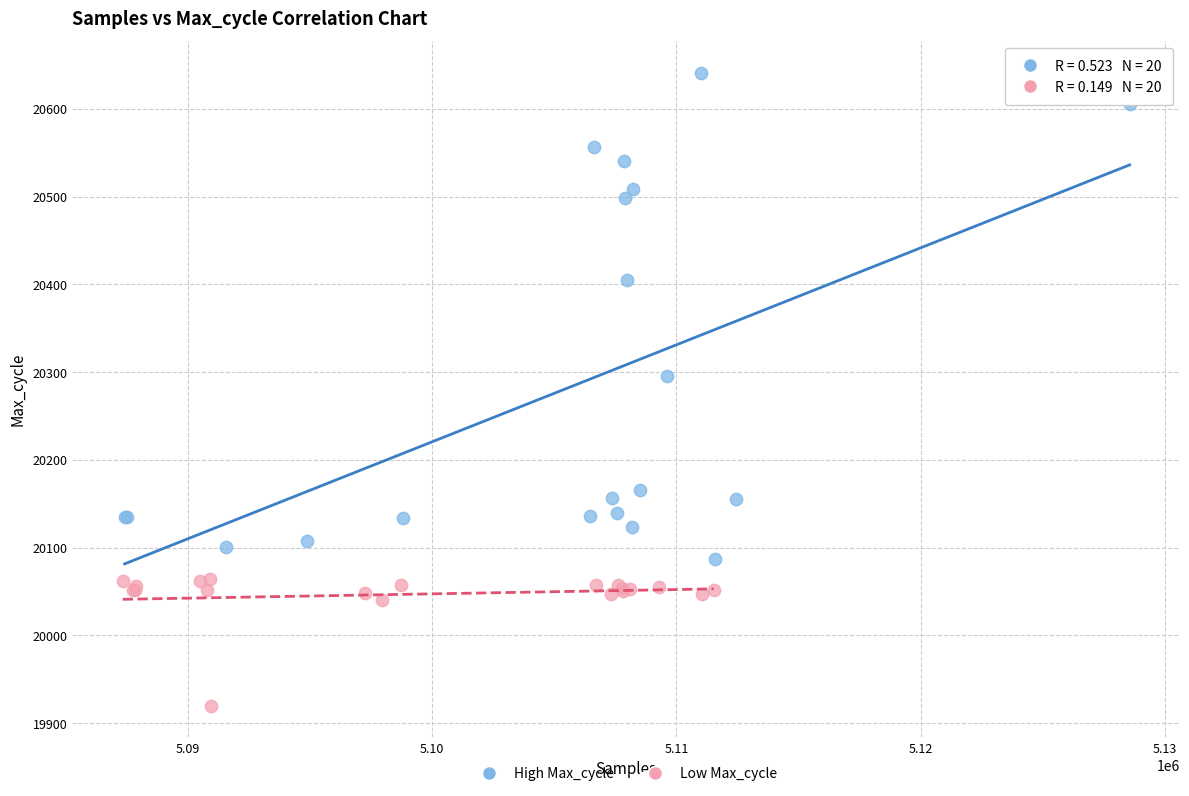

Which series reaches the maximum Y coordinate?

High Max_cycle